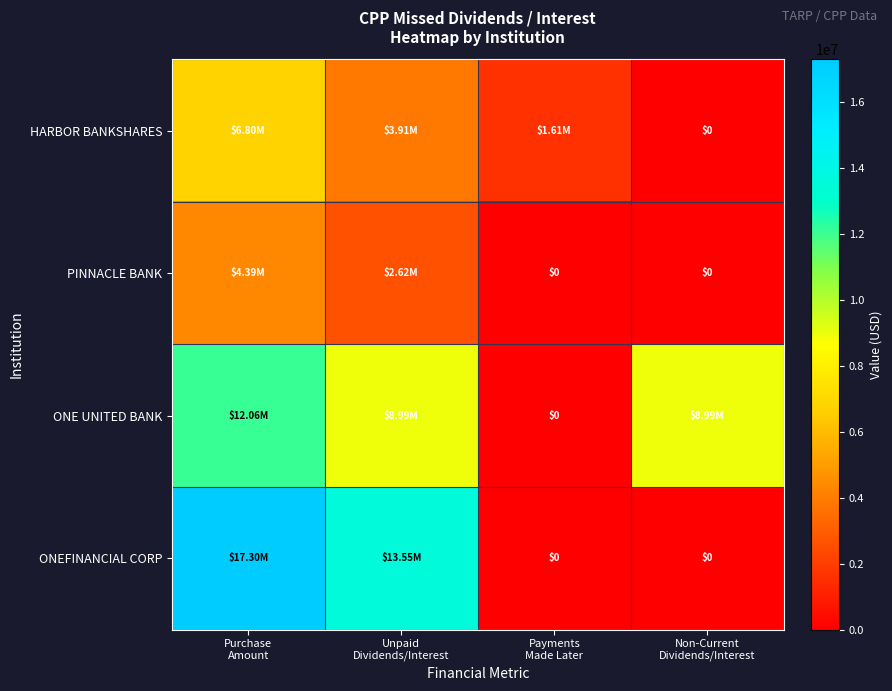

How many categories are shown in the chart?

4